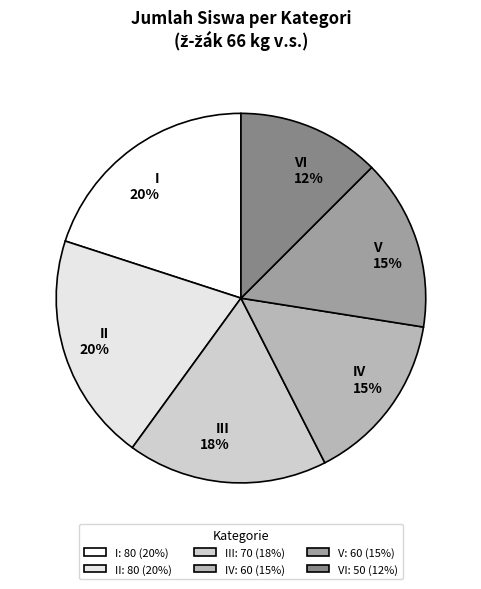

What percentage is the I 20% slice, to the nearest percent?

20%